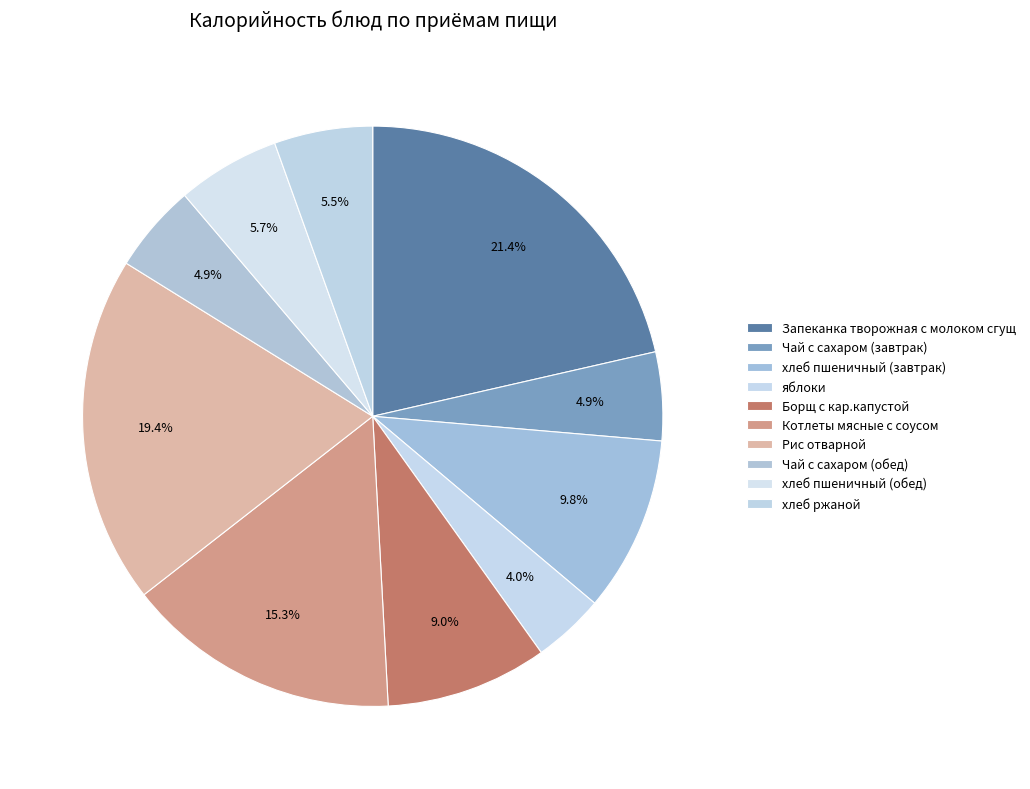

To the nearest percent, what portion does Рис отварной represent?

19%